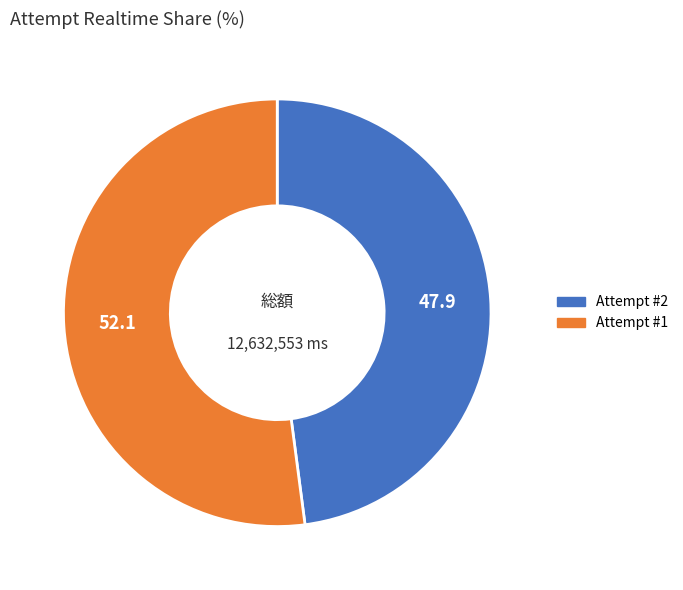

How many slices are in this pie chart?

2